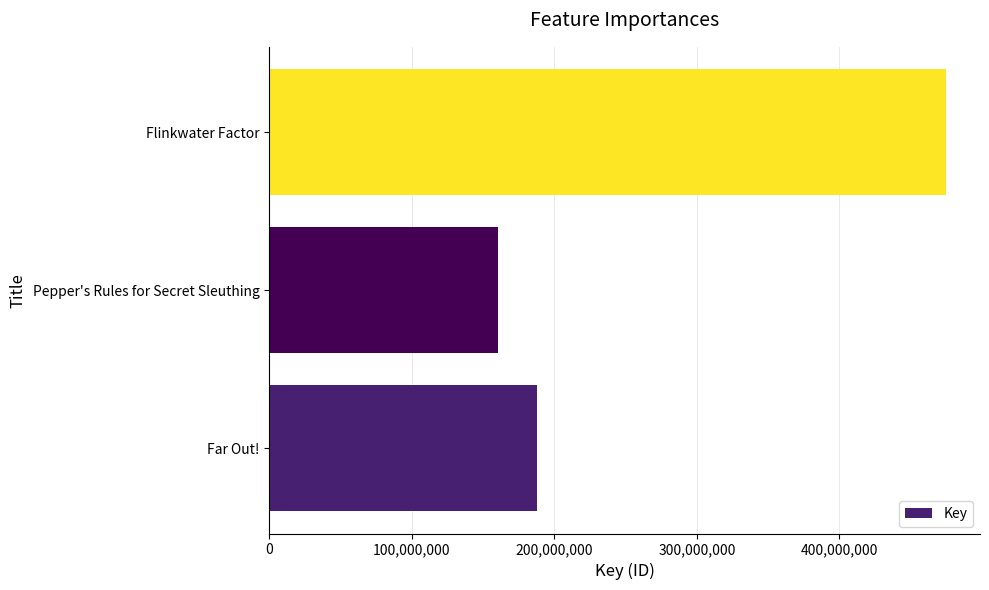

Rank the categories by value from lowest to highest.

Pepper's Rules for Secret Sleuthing, Far Out!, Flinkwater Factor